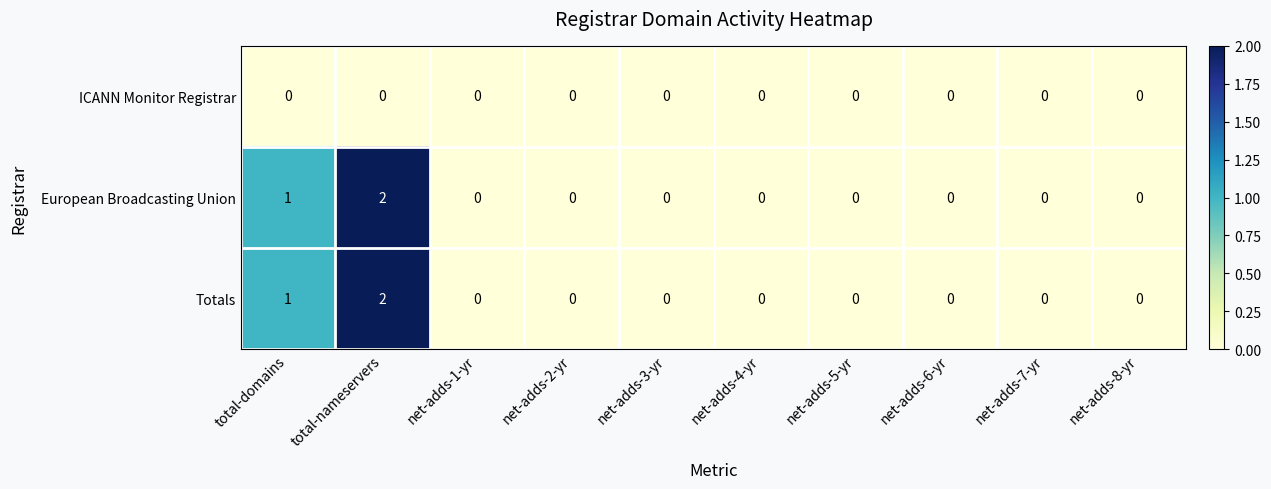

Is it true that Totals equals -1 at net-adds-5-yr?

False